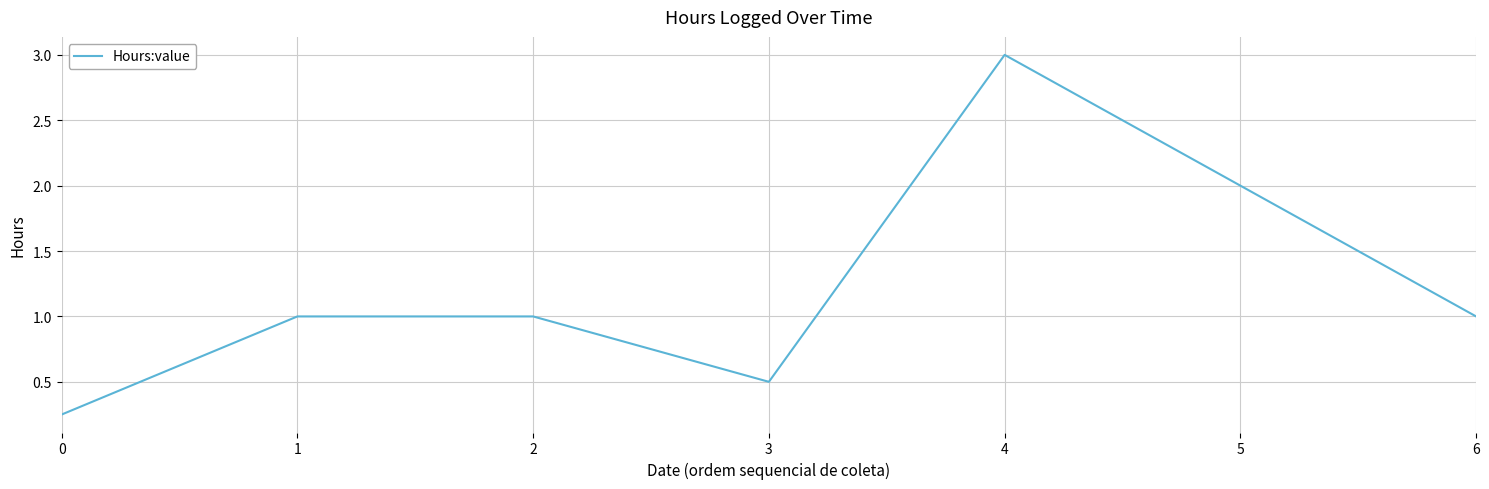

At which category does the data reach its first local valley?

3